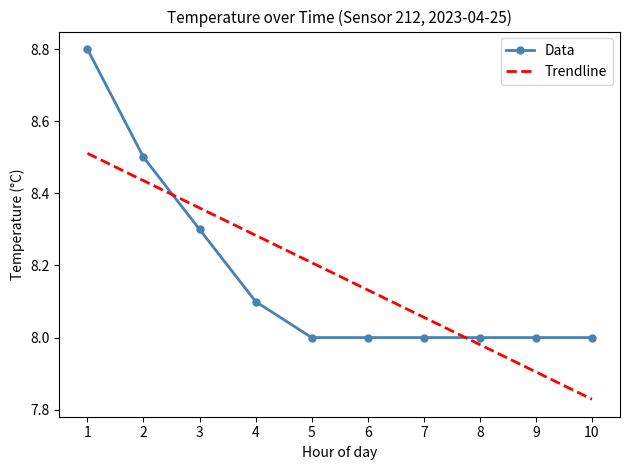

What is the greatest value displayed?

8.8